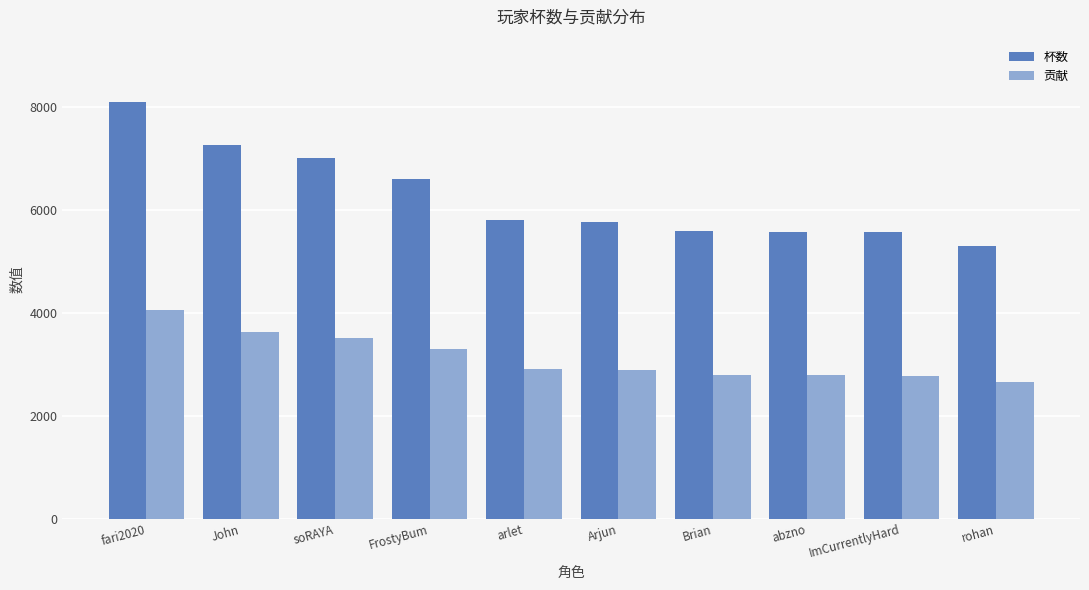

Between soRAYA and Brian, which series saw the biggest shift?

杯数